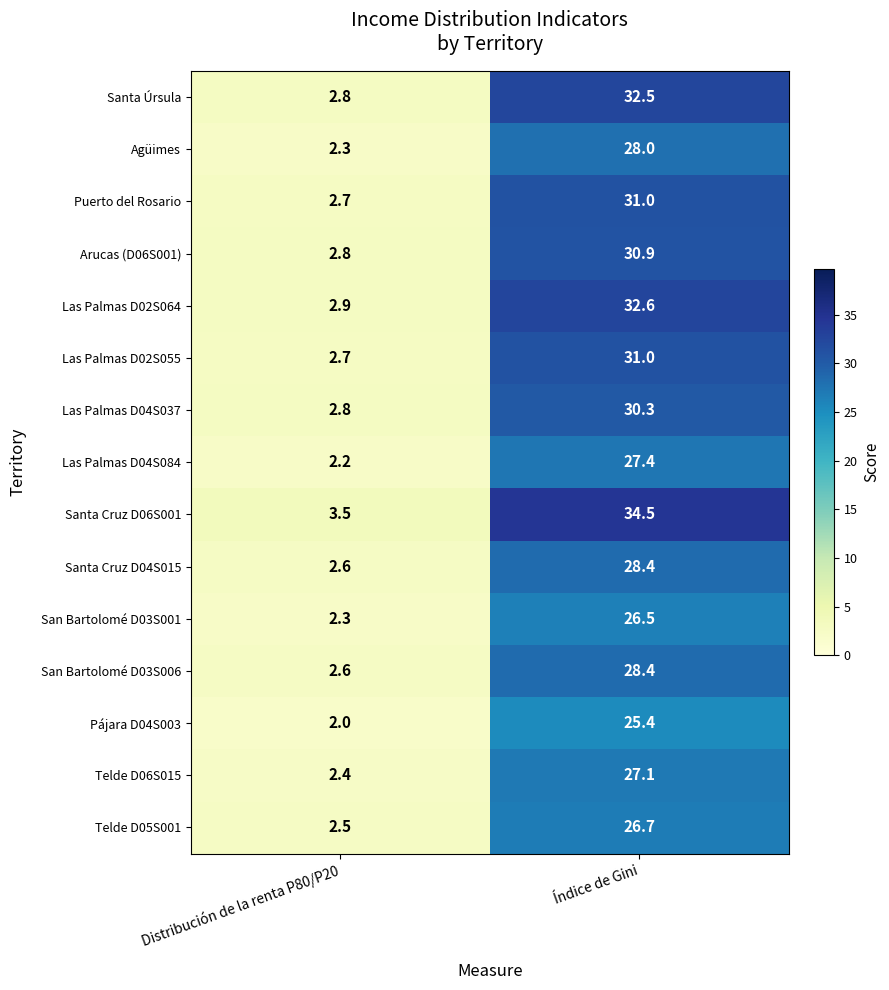

What is the sum of the Telde D06S015 values at Distribución de la renta P80/P20 and Índice de Gini?

29.5